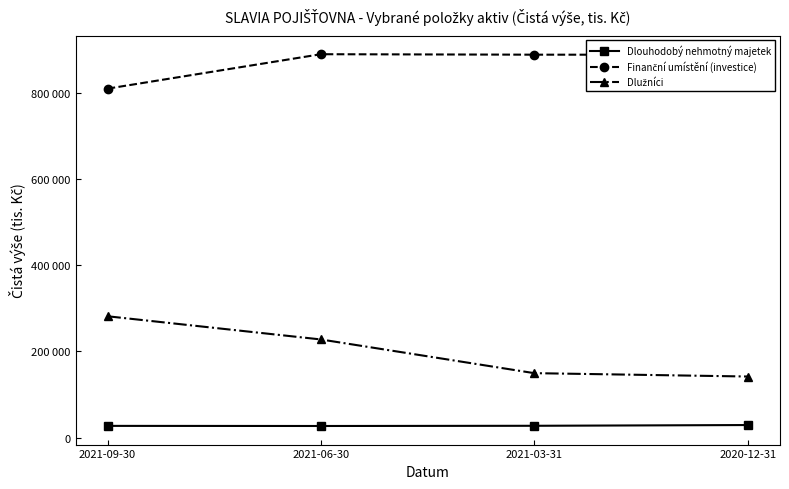

List the series in order of their overall mean, lowest first.

Dlouhodobý nehmotný majetek, Dlužníci, Finanční umístění (investice)